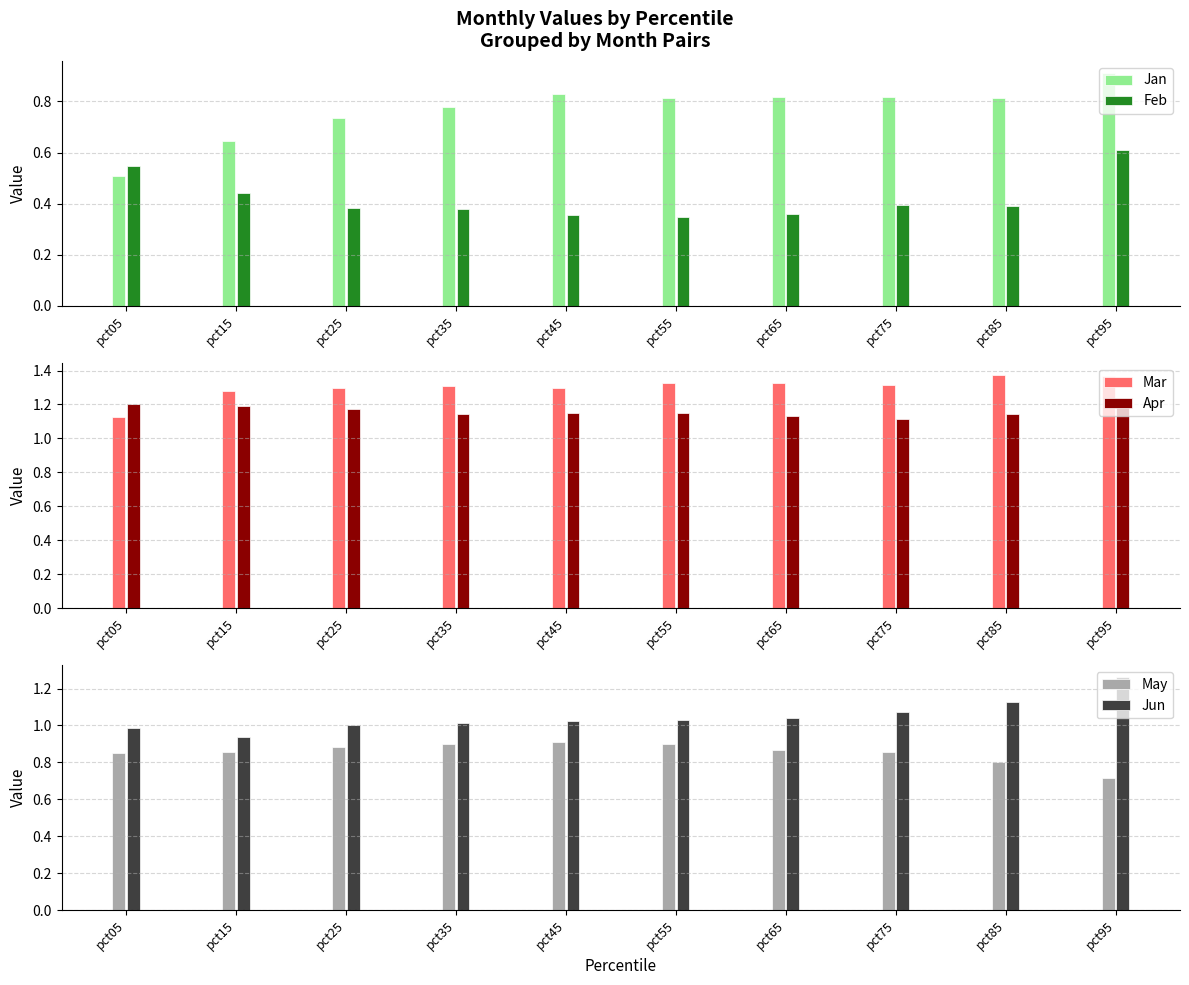

Rank the series at pct55 from highest to lowest value.

Mar, Apr, Jun, May, Jan, Feb